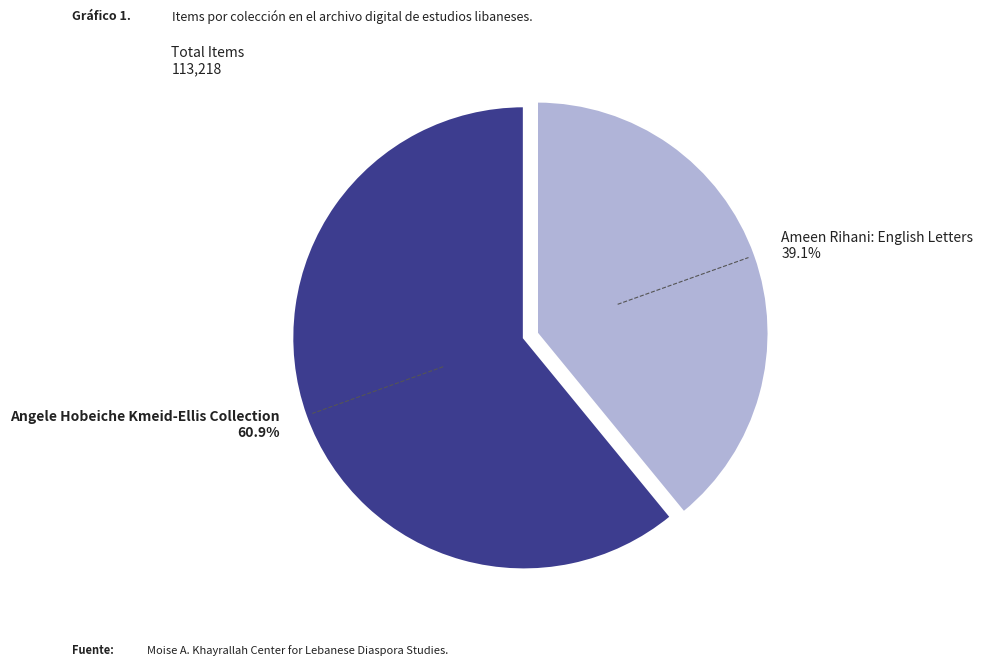

What percentage do Angele Hobeiche Kmeid-Ellis Collection and Ameen Rihani: English Letters together represent?

100.0%